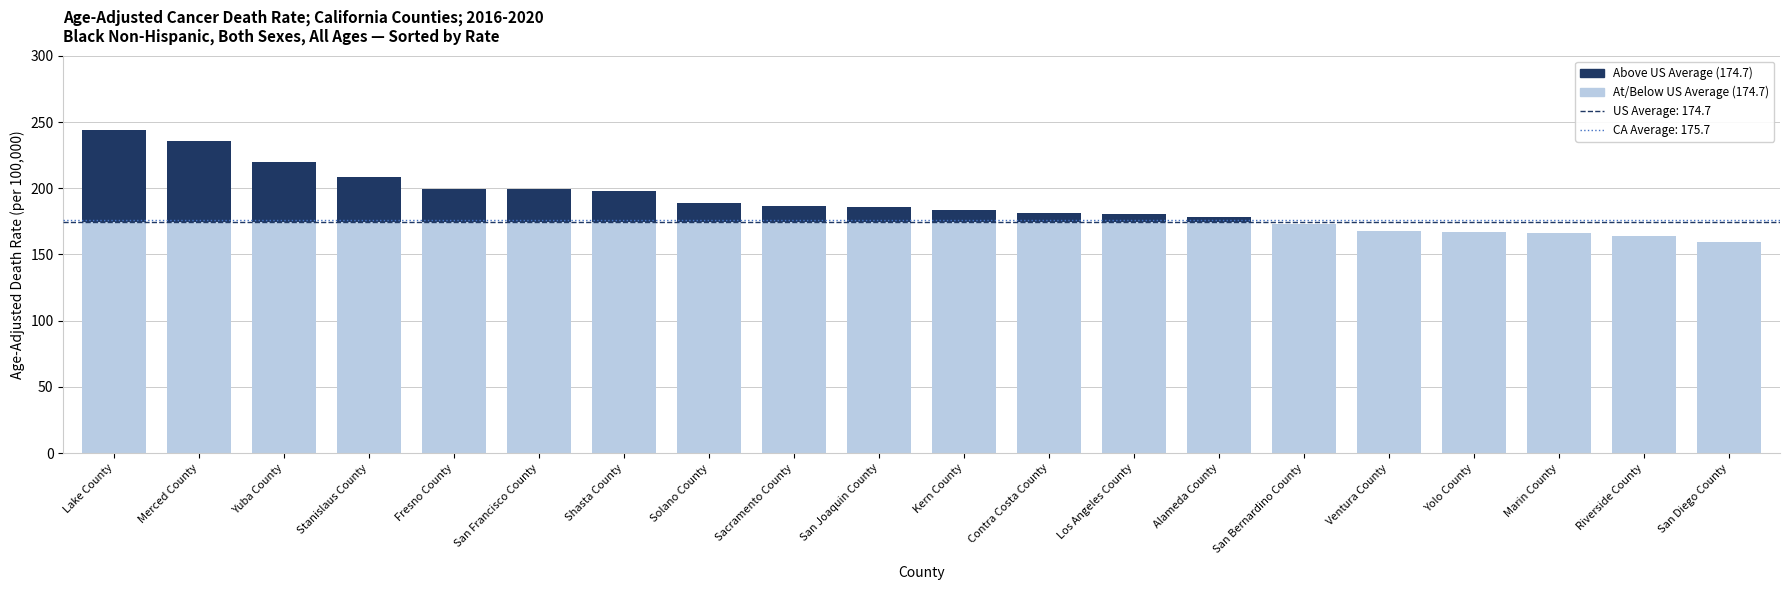

What is the total value across all series at San Bernardino County?

172.7